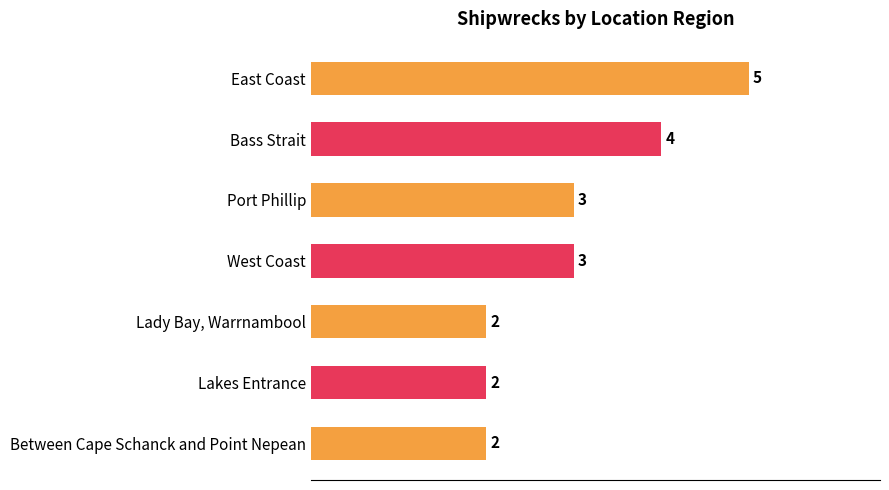

What is the minimum value shown in the chart?

2